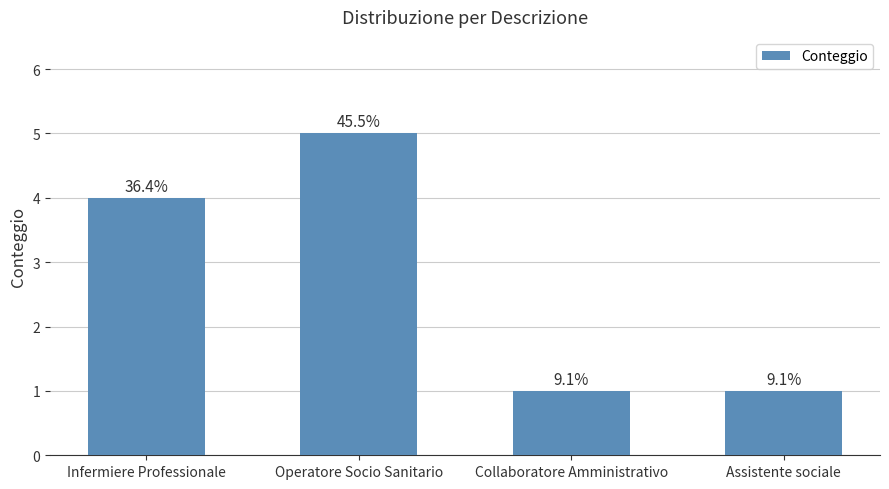

Does the chart contain any negative values?

No